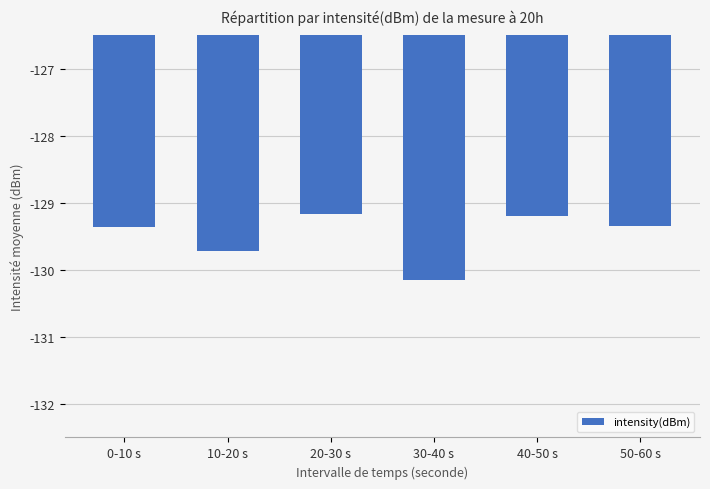

What position from the right is 20-30 s?

4